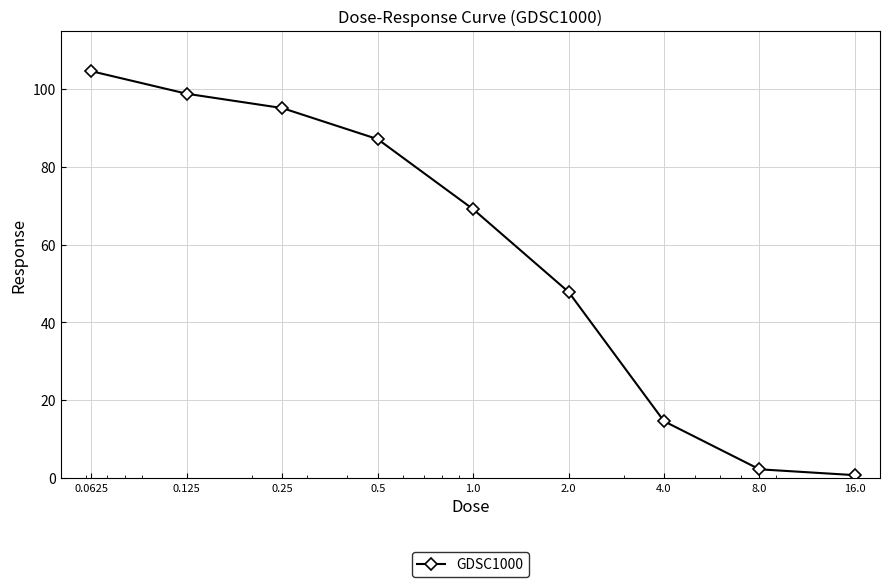

What is the average value?

57.8